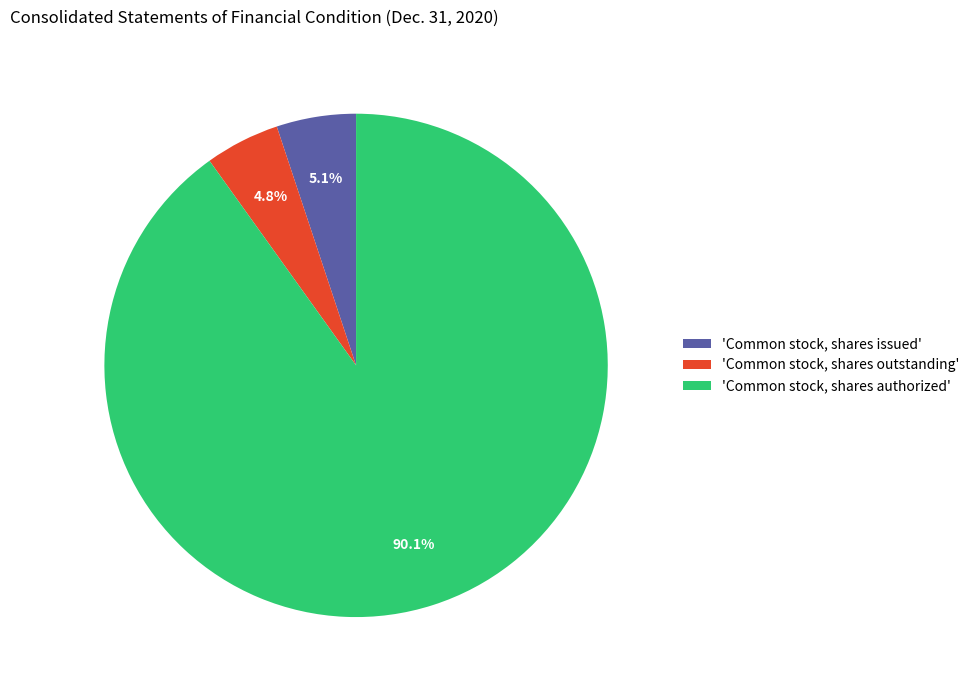

What is the largest slice in the pie chart?

'Common stock, shares authorized'